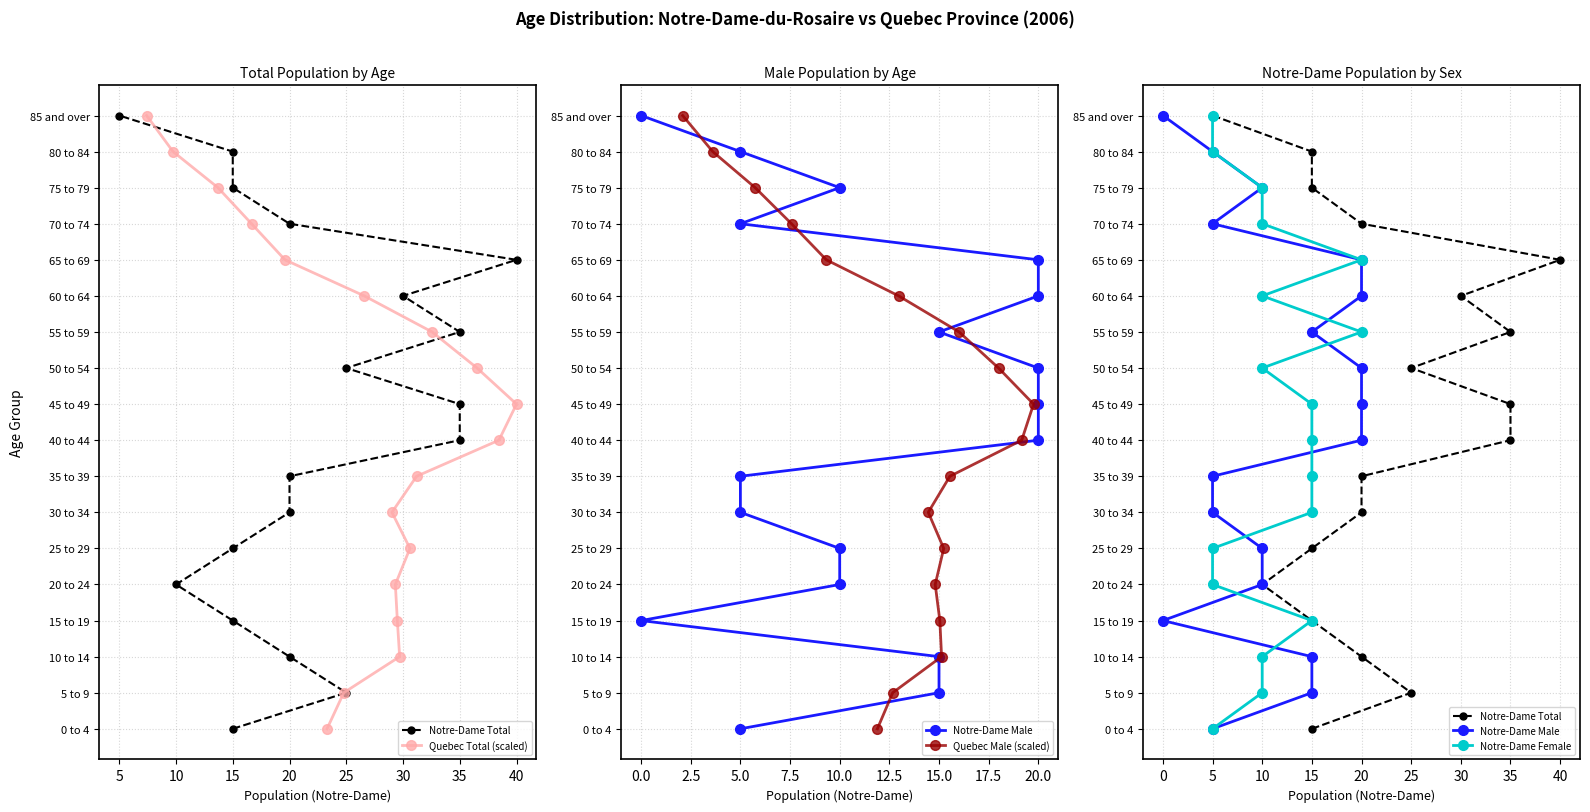

Which series has the largest total across all categories?

Notre-Dame Total